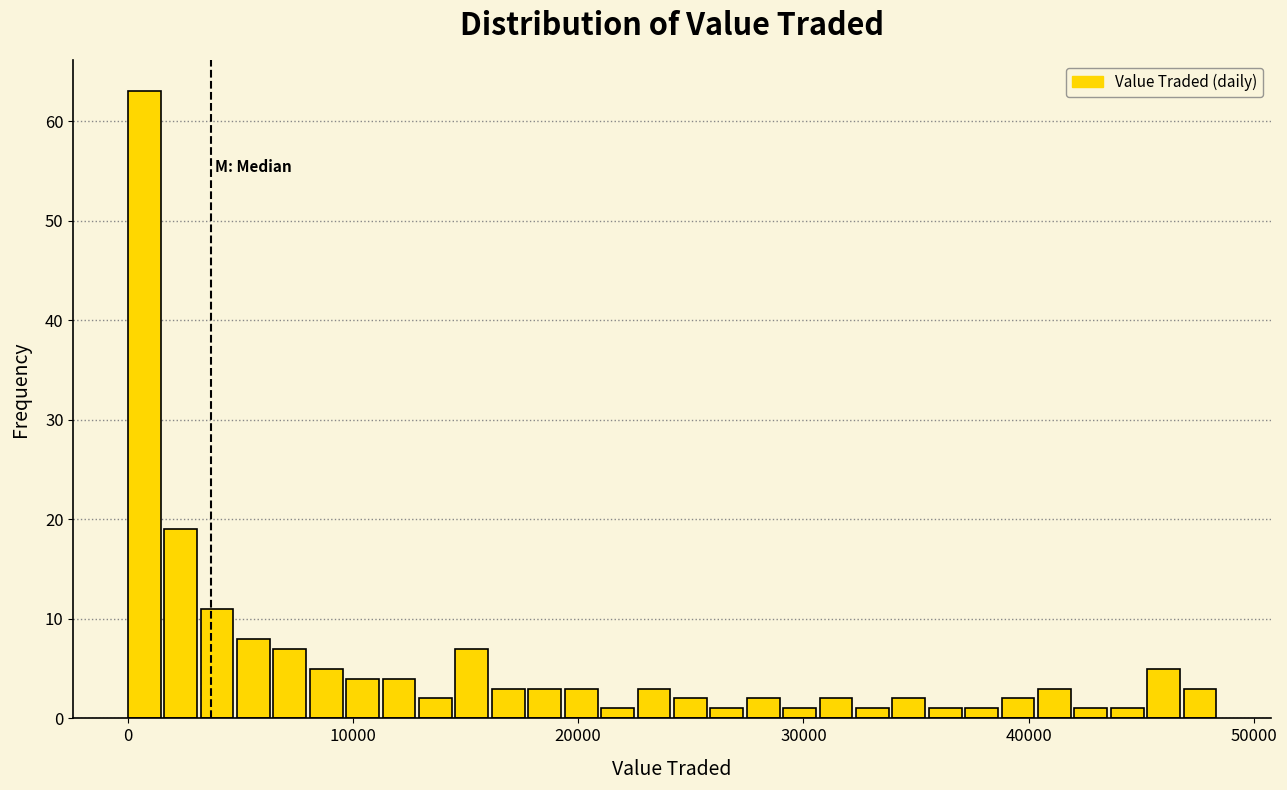

Around what value on the x-axis is the tallest bar? Give the approximate position of its centre, as read against the axis.

1000